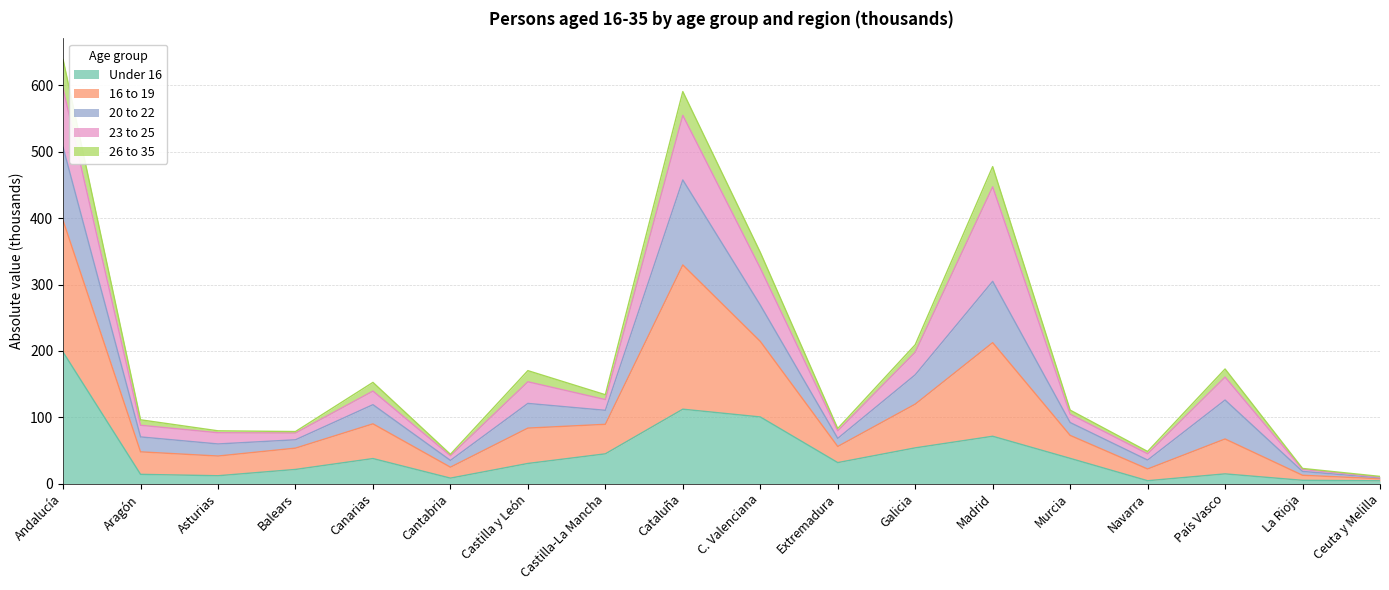

Is it true that Under 16 equals 52.3 at Extremadura?

False